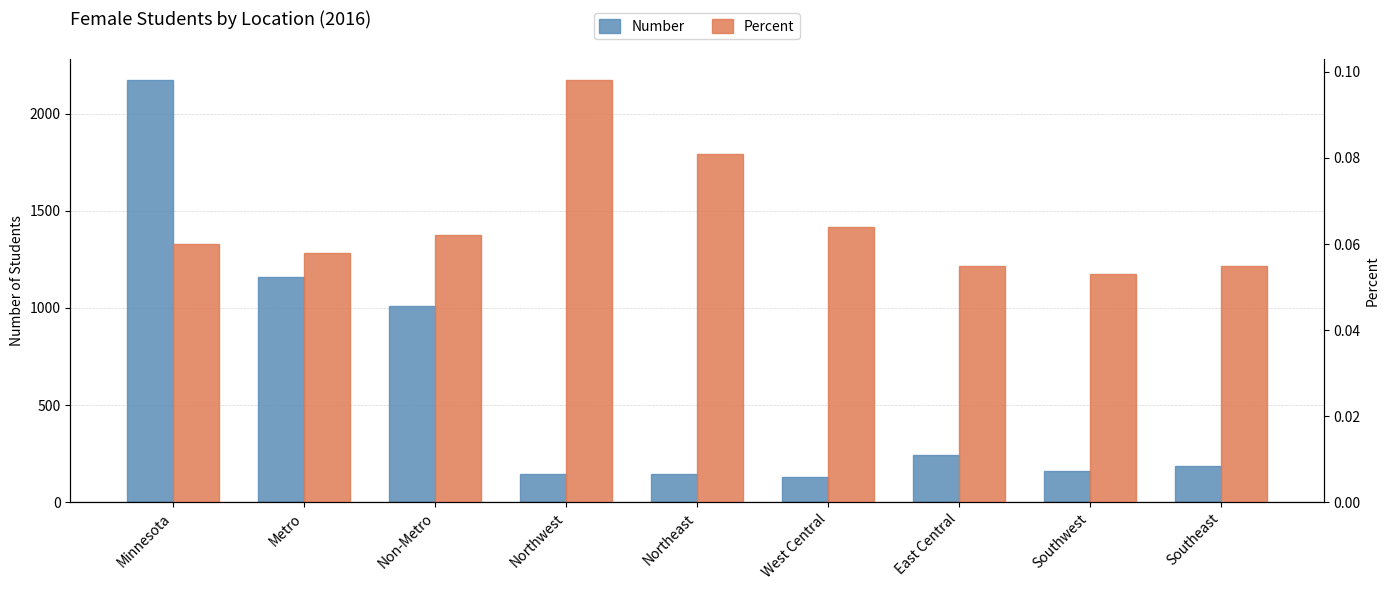

What is the sum of the Percent values at Southeast and Minnesota?

0.1